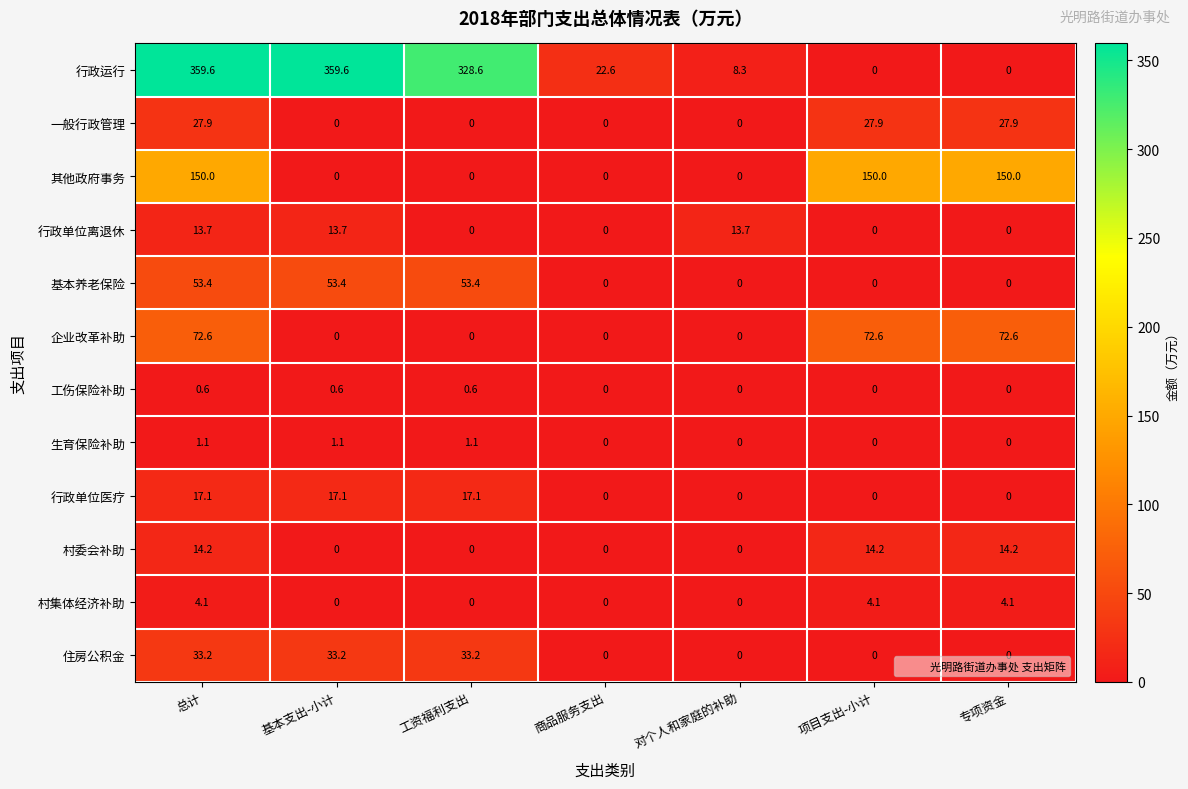

What is the sum of all 行政单位离退休 values?

41.1